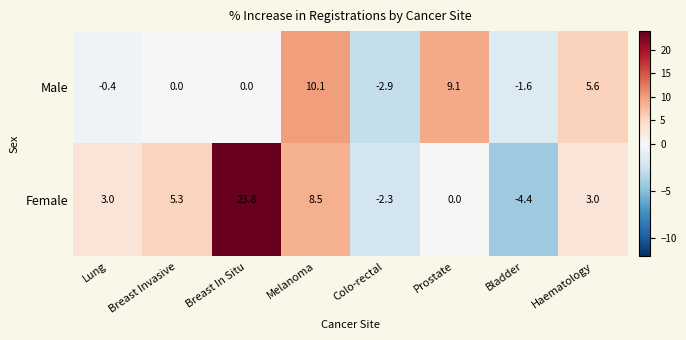

What is the total value across all series at Lung?

2.6